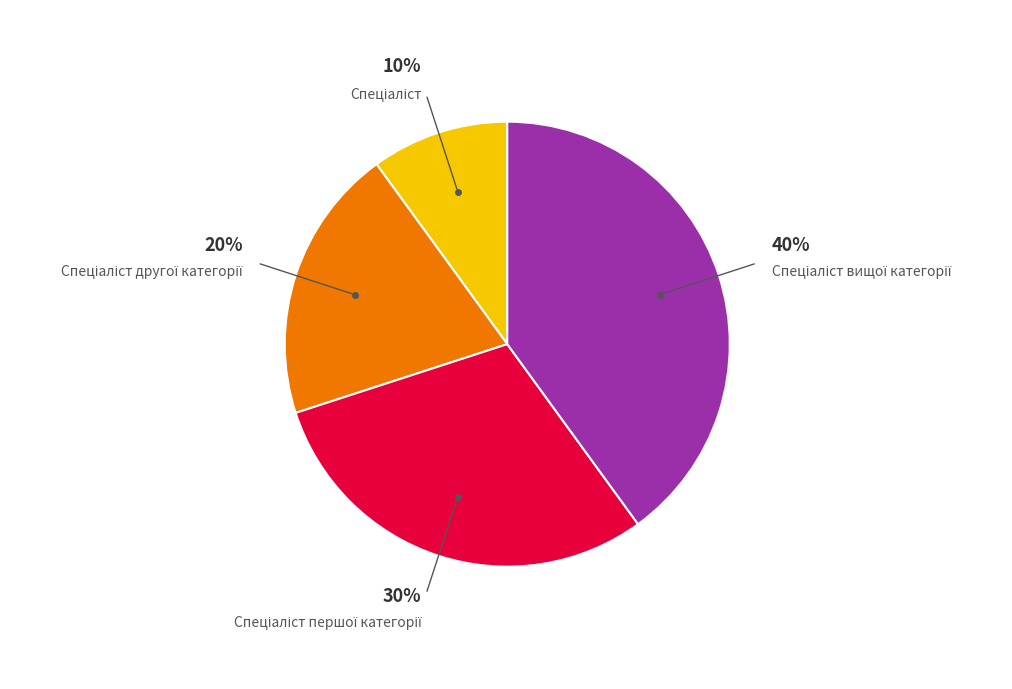

To the nearest percent, what is the difference between the largest and smallest slice percentages?

30%